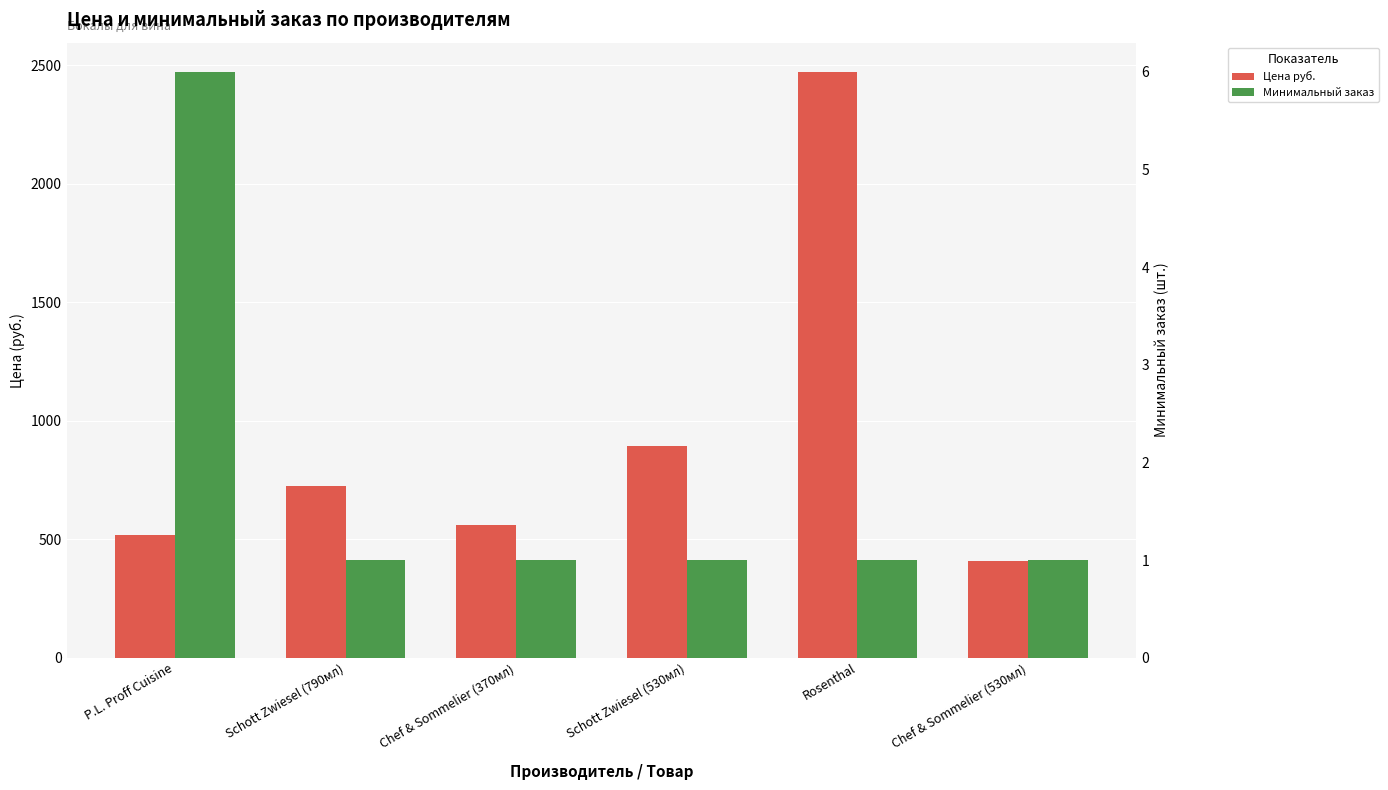

How many data points does each series have?

6